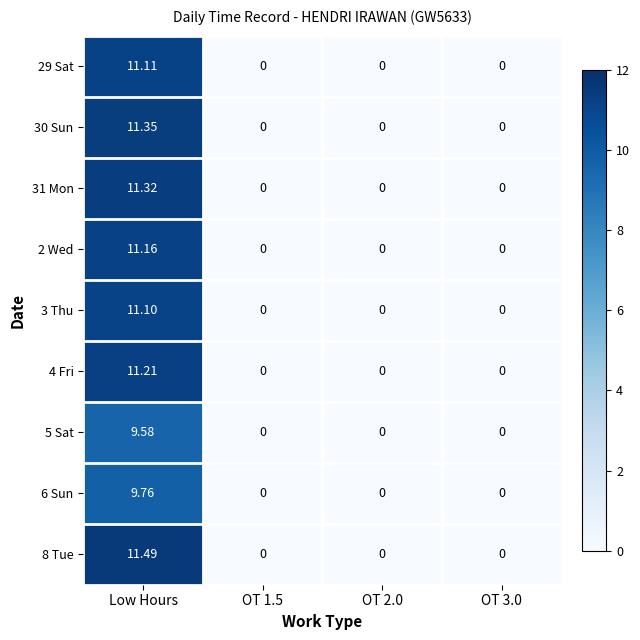

At how many categories does at least one series exceed 1?

1